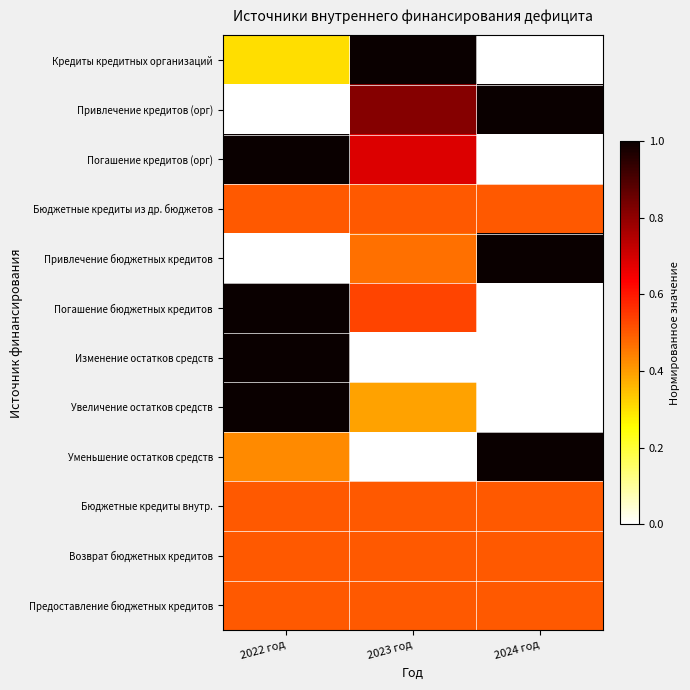

Which series has the largest range (max minus min)?

Кредиты кредитных организаций